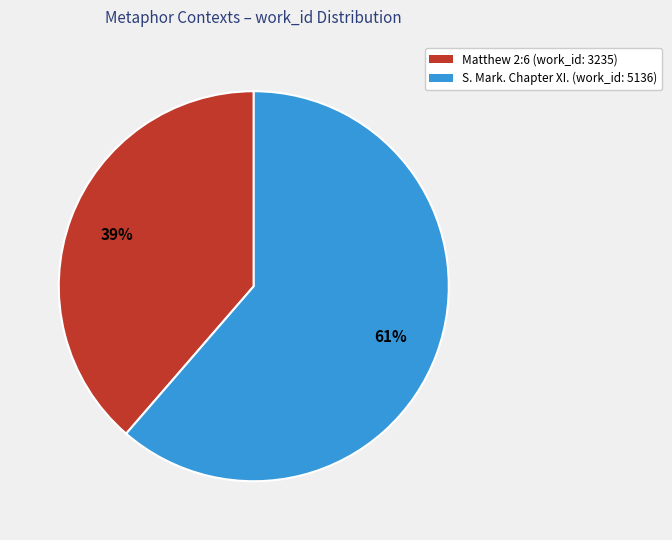

To the nearest percent, what is the average slice percentage?

50%